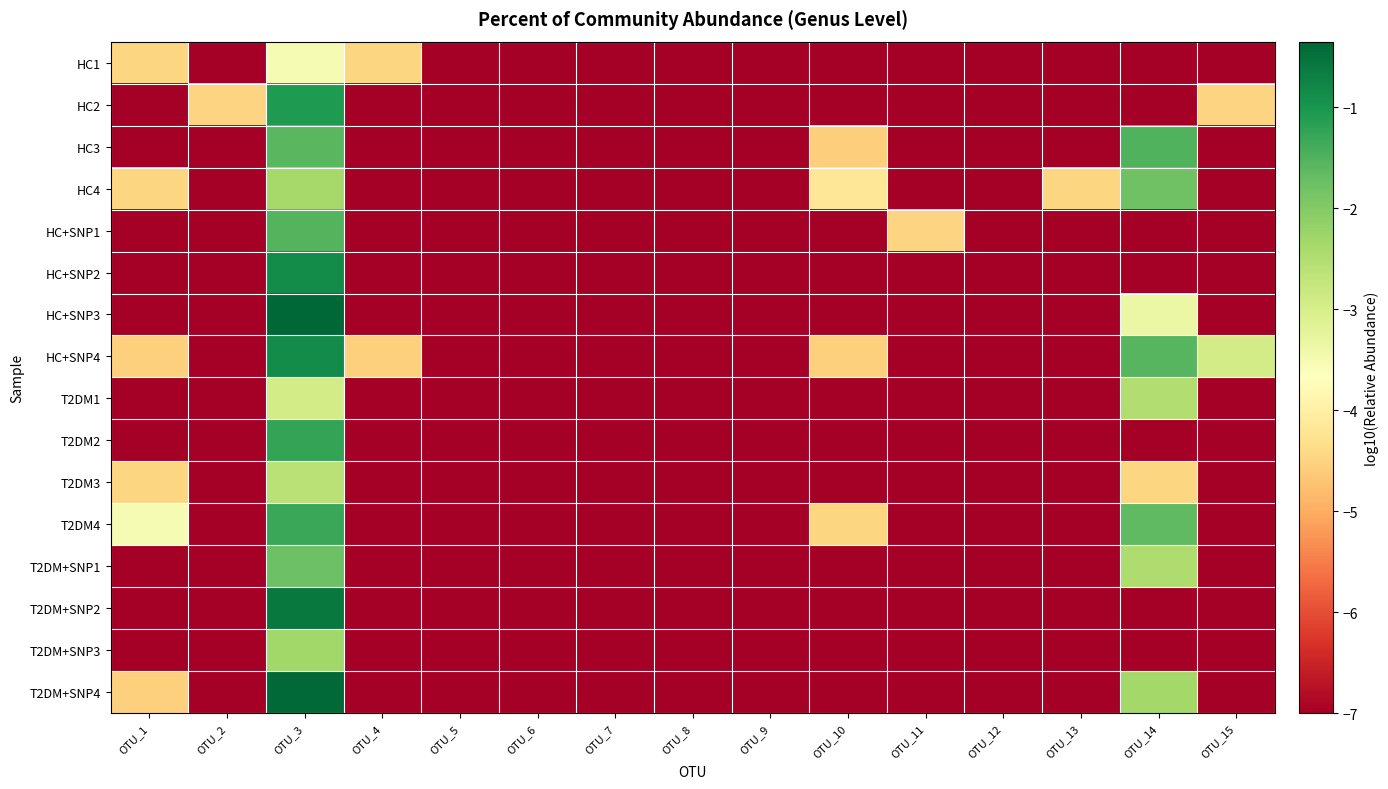

Rank the series at OTU_5 from lowest to highest value.

HC1, HC2, HC3, HC4, HC+SNP1, HC+SNP2, HC+SNP3, HC+SNP4, T2DM1, T2DM2, T2DM3, T2DM4, T2DM+SNP1, T2DM+SNP2, T2DM+SNP3, T2DM+SNP4